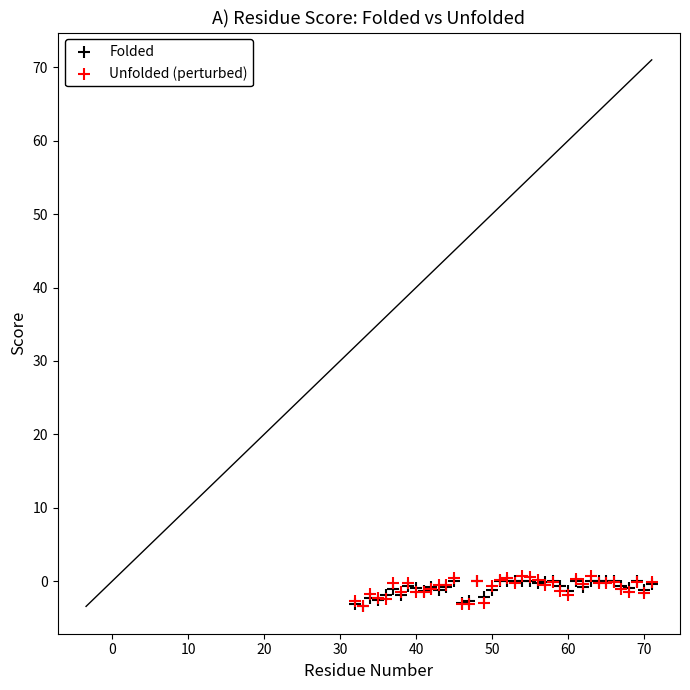

What are all the series names shown in the legend?

Folded, Unfolded (perturbed)